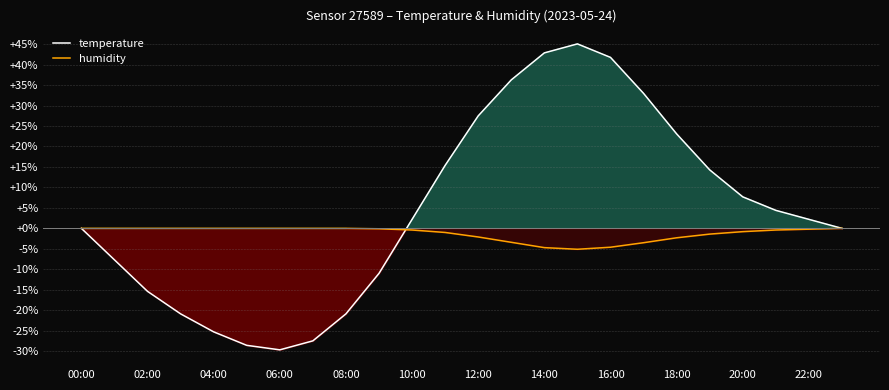

At how many categories does at least one series exceed -1?

24